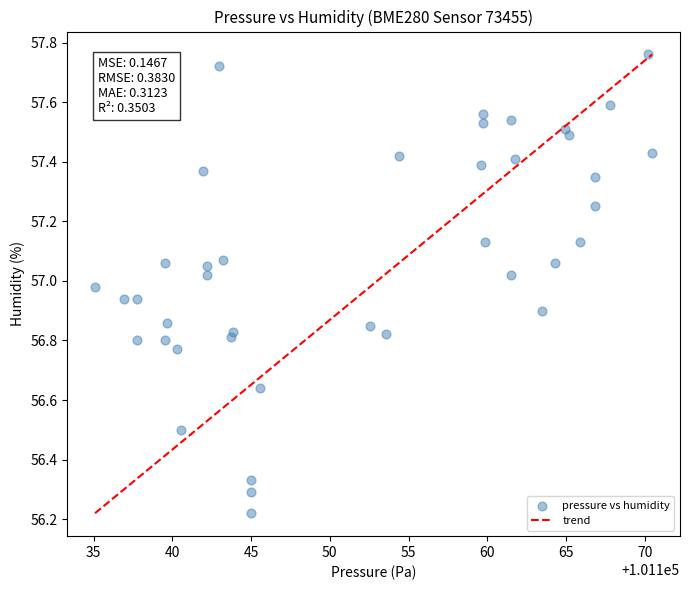

What is the range of Y values (max minus min)?

1.5